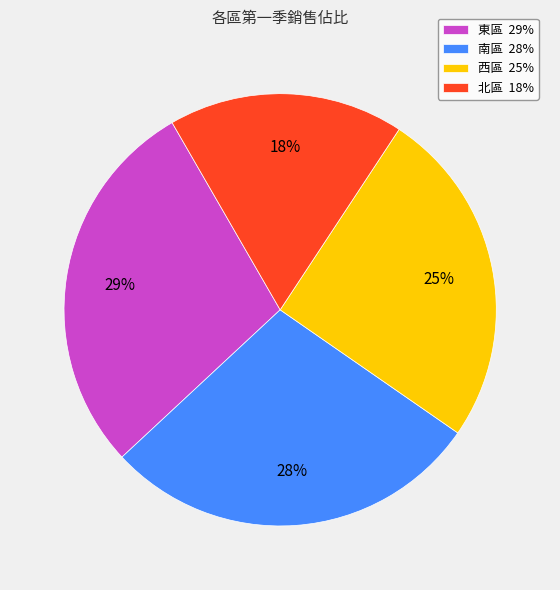

What percentage is the 南區 slice, to the nearest percent?

28%